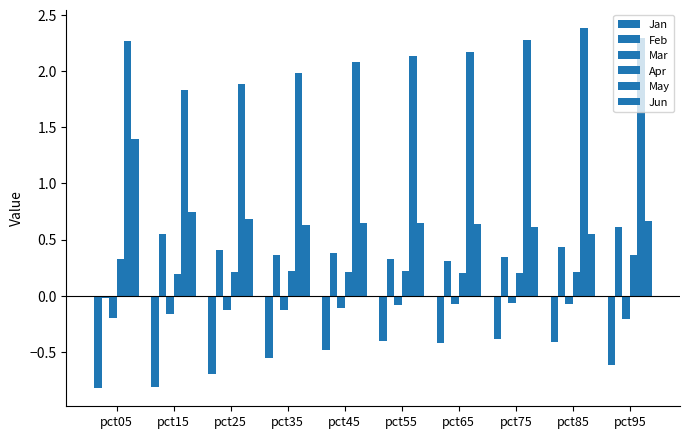

Are the bars horizontal?

No